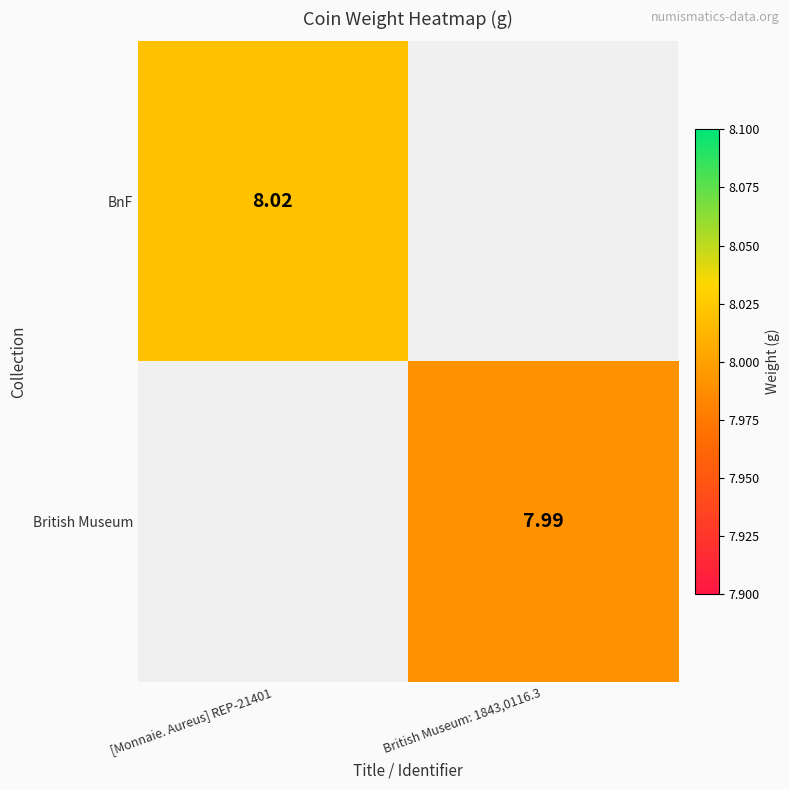

Which series has the widest spread of values?

BnF